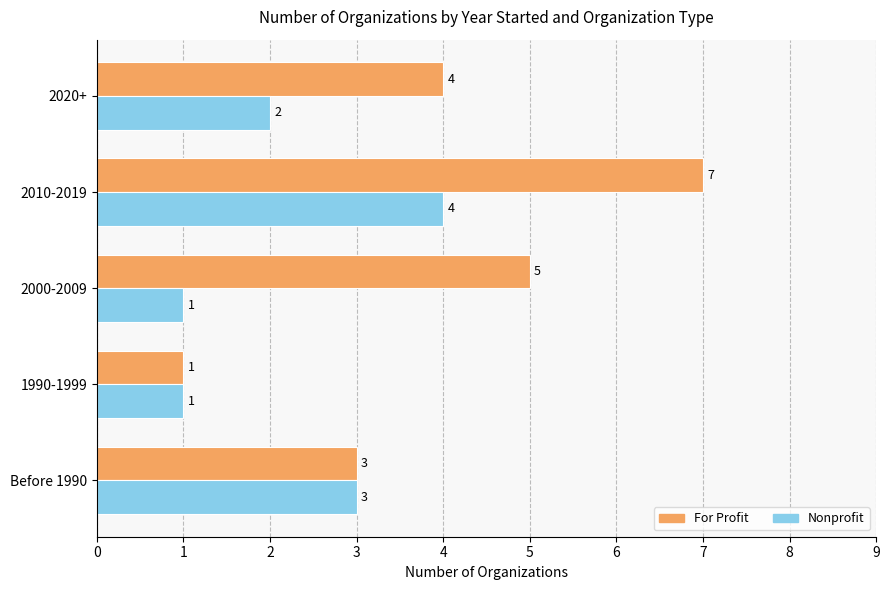

The value of For Profit at 2000-2009 is 7. True or false?

False